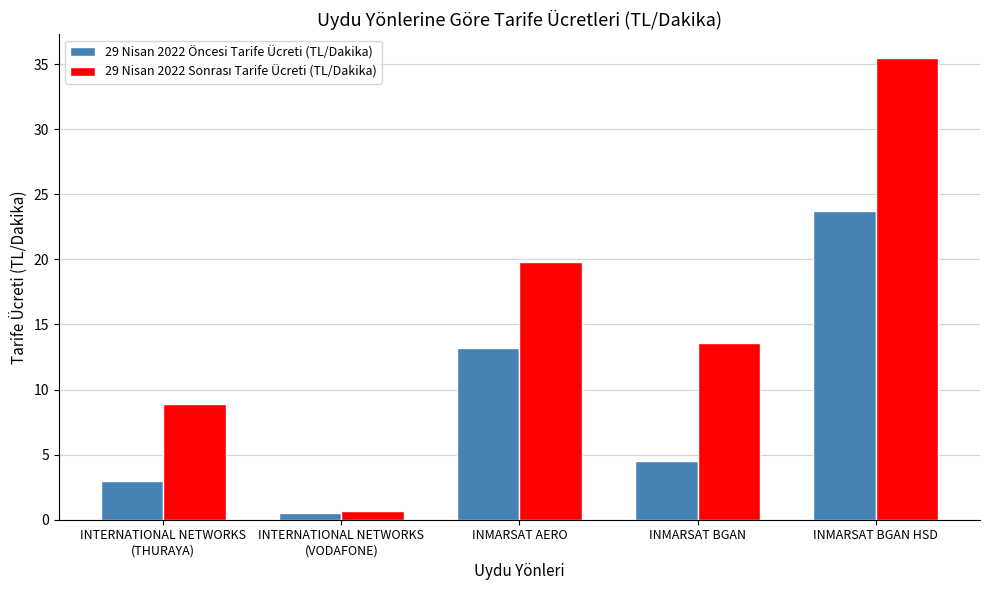

What is the total value across all series at INMARSAT BGAN HSD?

59.2